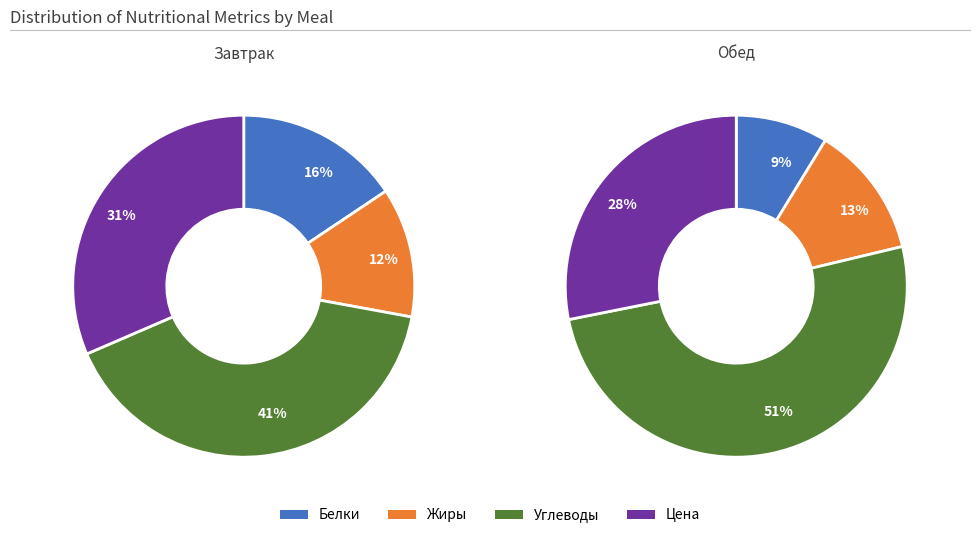

The Жиры slice represents 13% of the pie. True or false?

True